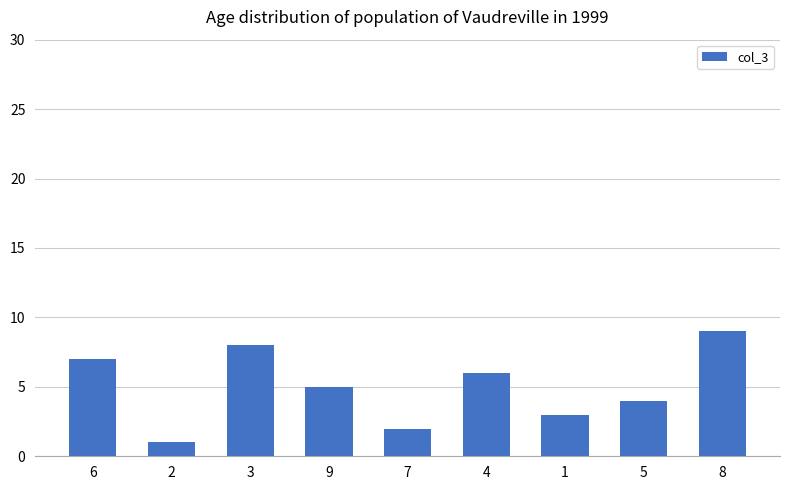

How many values are below 5?

4